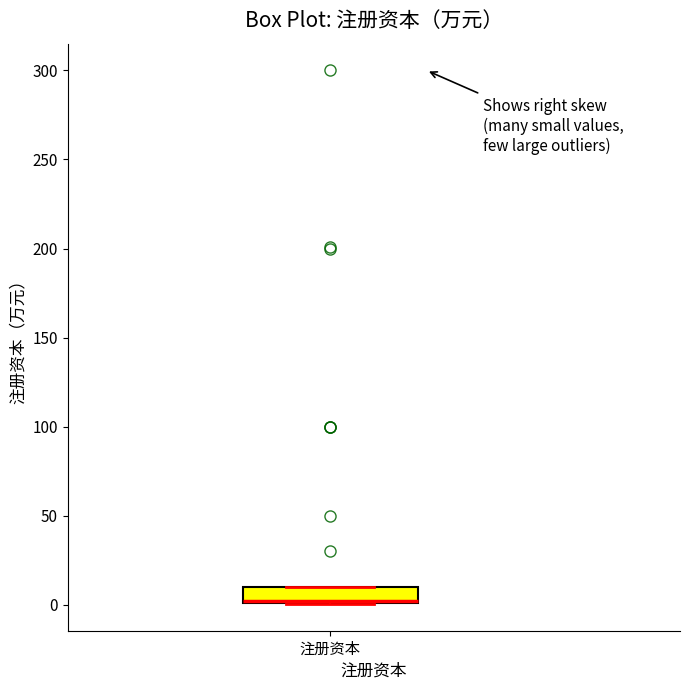

Where is the lower edge of the box for 注册资本 on the y-axis? The values are not printed on the chart, so give them approximately, as read against the axis.

0